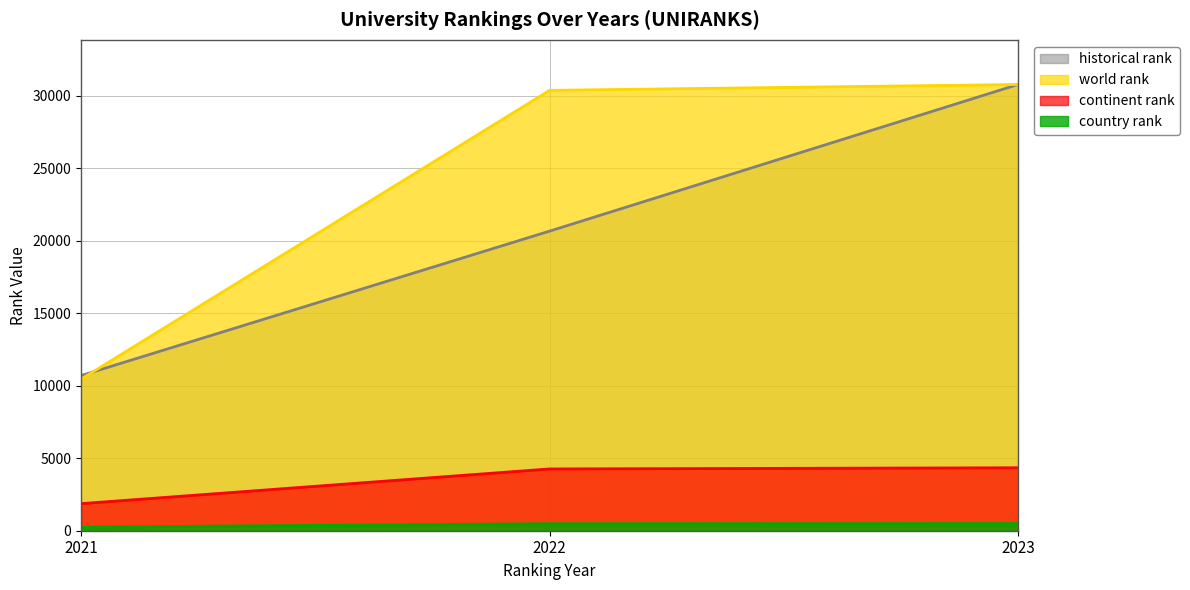

What are all the series names shown in the legend?

historical rank, world rank, continent rank, country rank